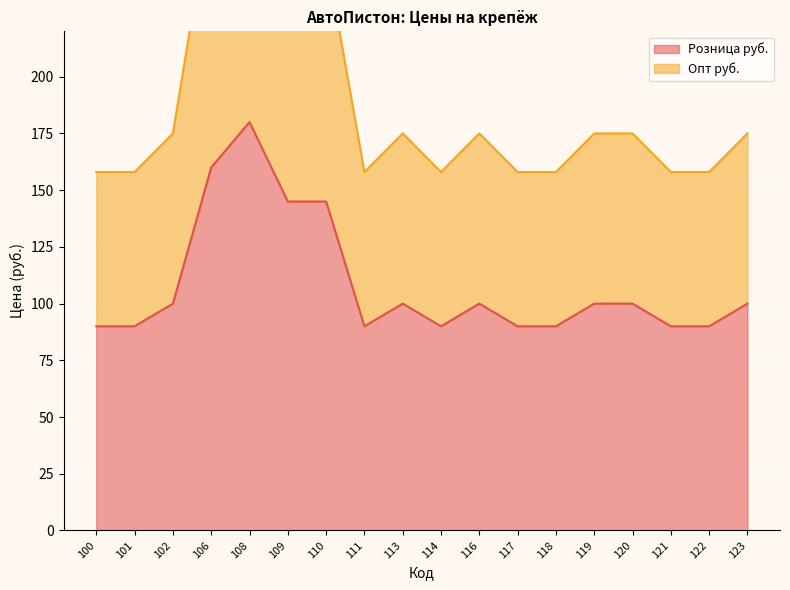

True or false: Опт руб. and Розница руб. intersect in this chart.

False